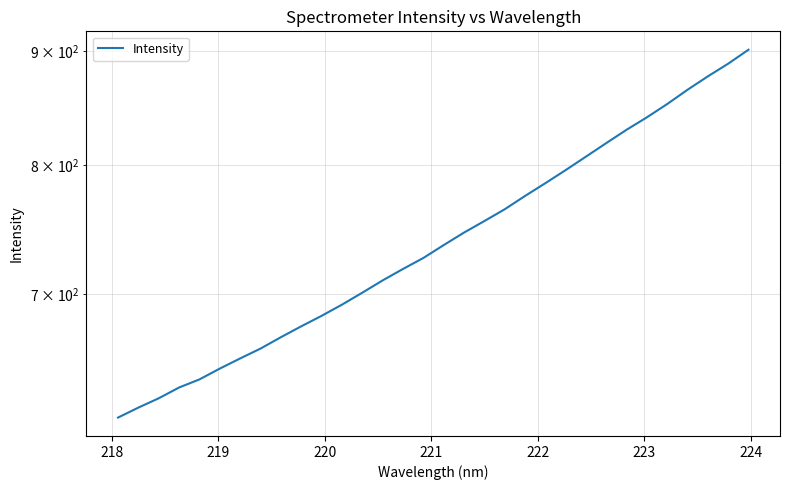

What is the smallest value displayed?

615.8